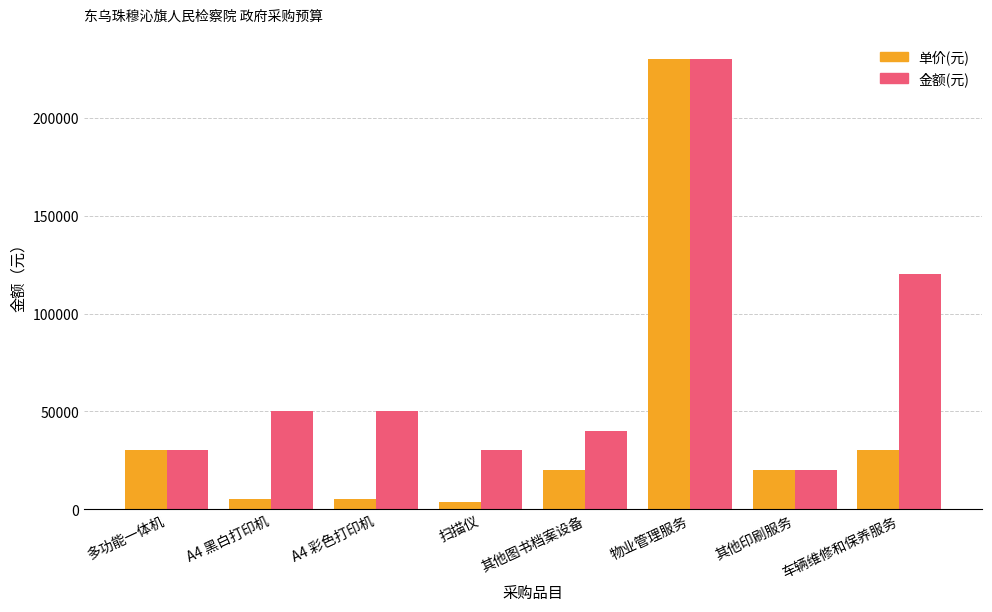

What is the label of the 6th bar from the left?

物业管理服务